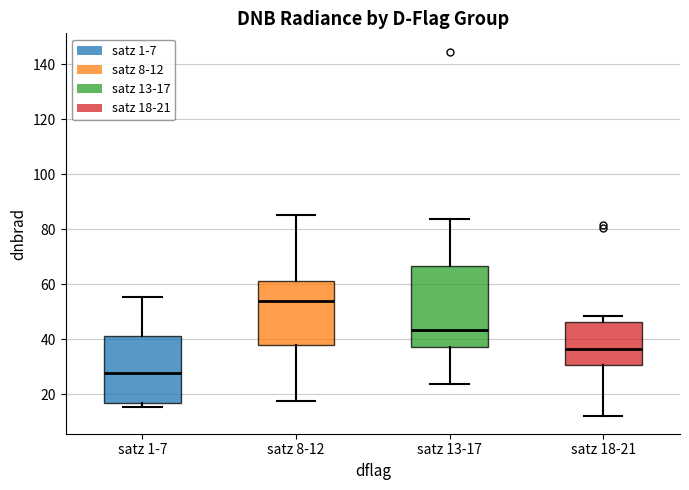

Where is the lower edge of the box for satz 8-12 on the y-axis? The values are not printed on the chart, so give them approximately, as read against the axis.

38